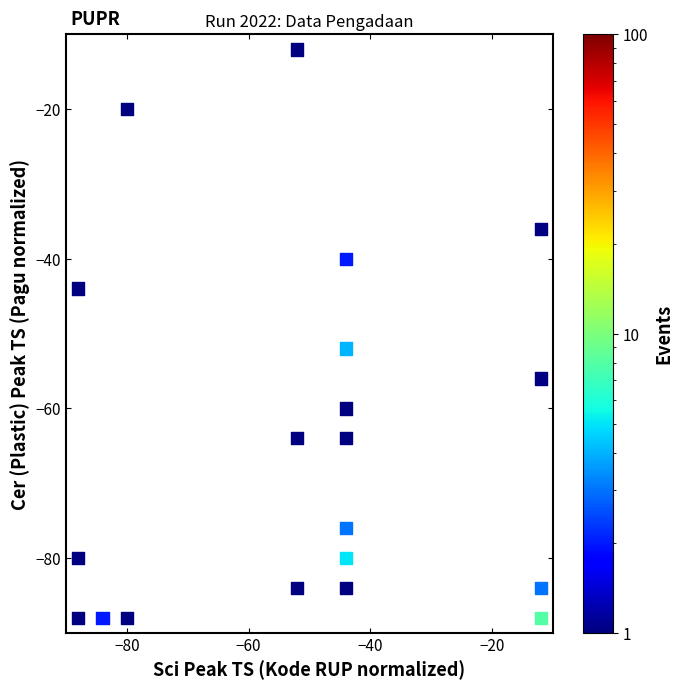

What is the range of Y values (max minus min)?

76